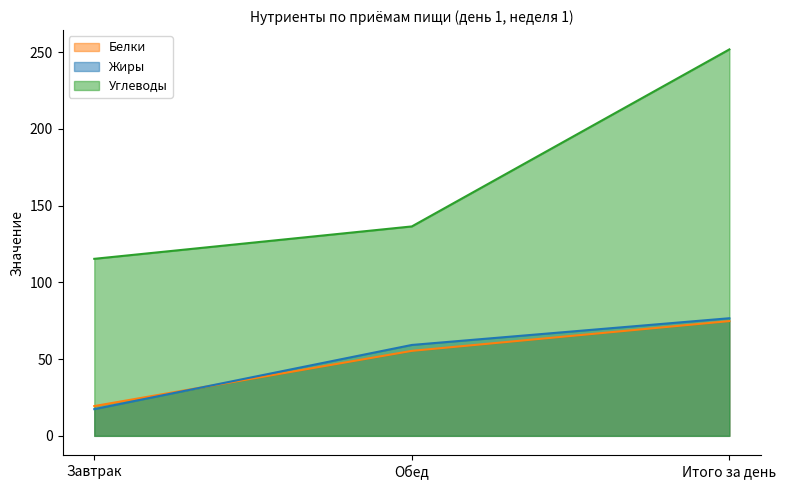

The Жиры series shows 9.0 at Завтрак. True or false?

False